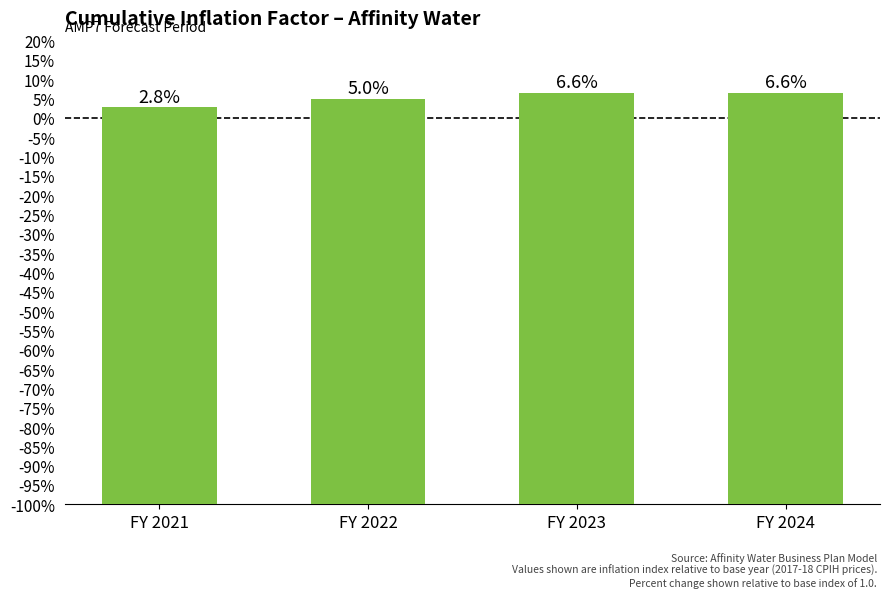

Rank the categories by value from lowest to highest.

FY 2021, FY 2022, FY 2023, FY 2024